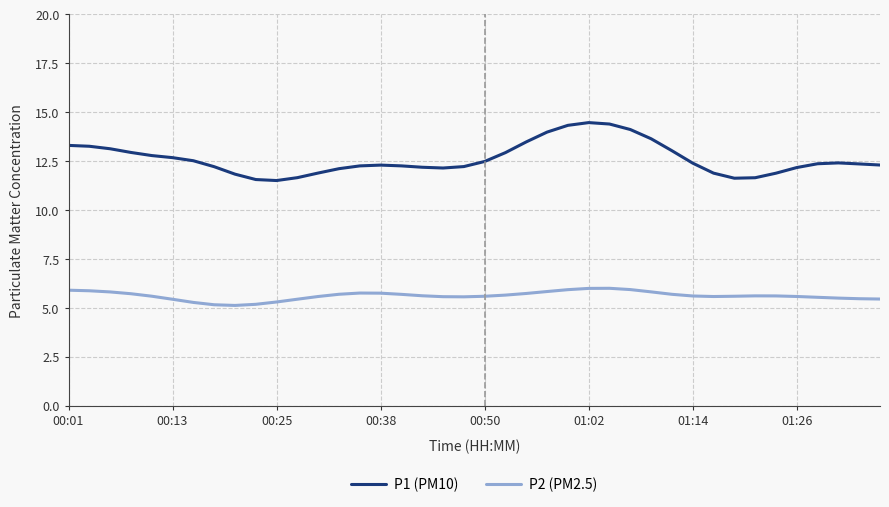

Rank the series by their maximum value, from lowest to highest.

P2 (PM2.5), P1 (PM10)